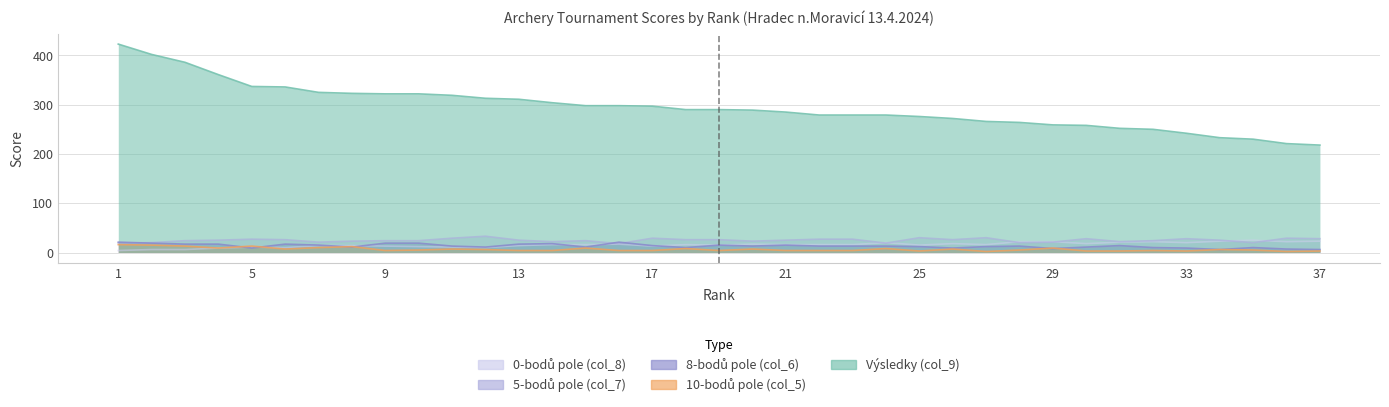

Is it true that 5-bodů pole (col_7) equals 28 at 37?

True